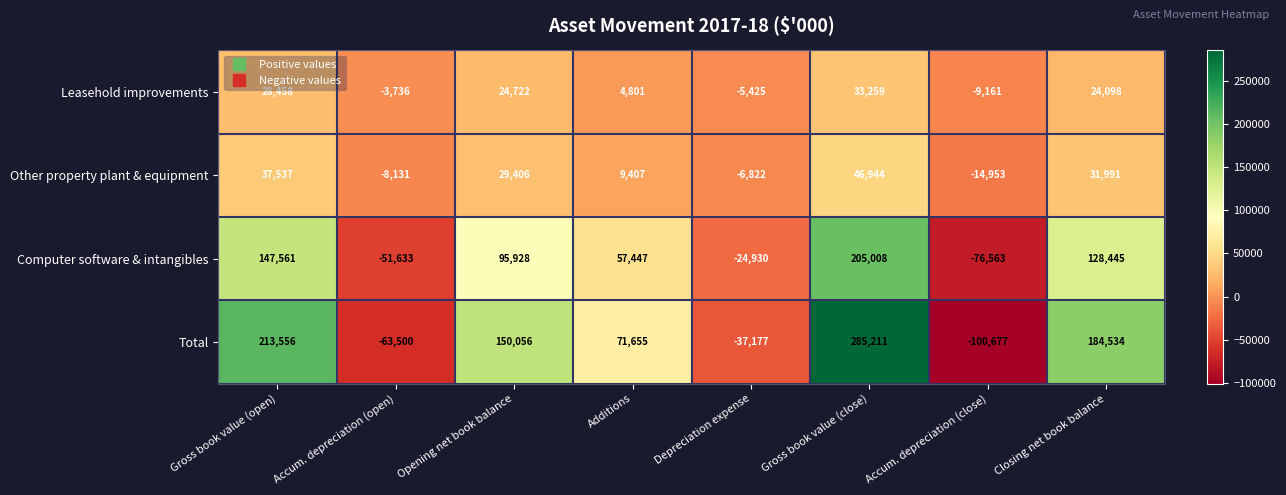

At Closing net book balance, list the series in order from smallest to largest.

Leasehold improvements, Other property plant & equipment, Computer software & intangibles, Total